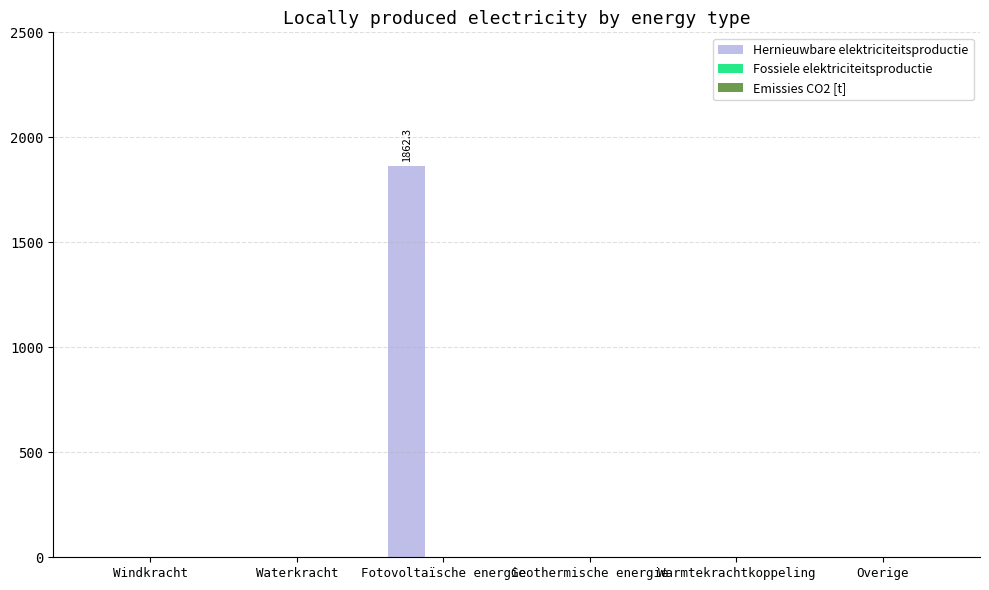

Reading right to left, extract all data points from this chart.

Overige=0.0	Warmtekrachtkoppeling=0.0	Geothermische energie=0.0	Fotovoltaïsche energie=1862.3	Waterkracht=0.0	Windkracht=0.0